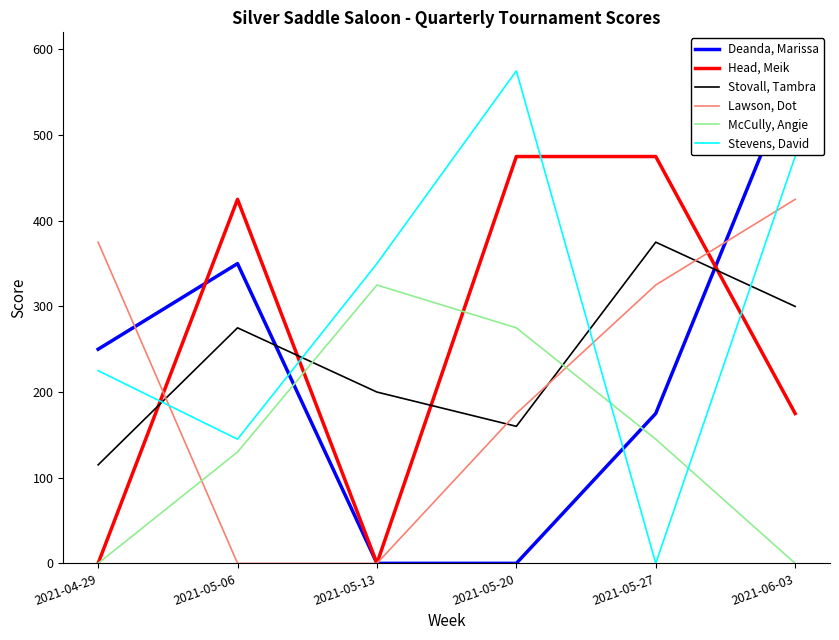

What is the label of the 2nd point from the left?

2021-05-06